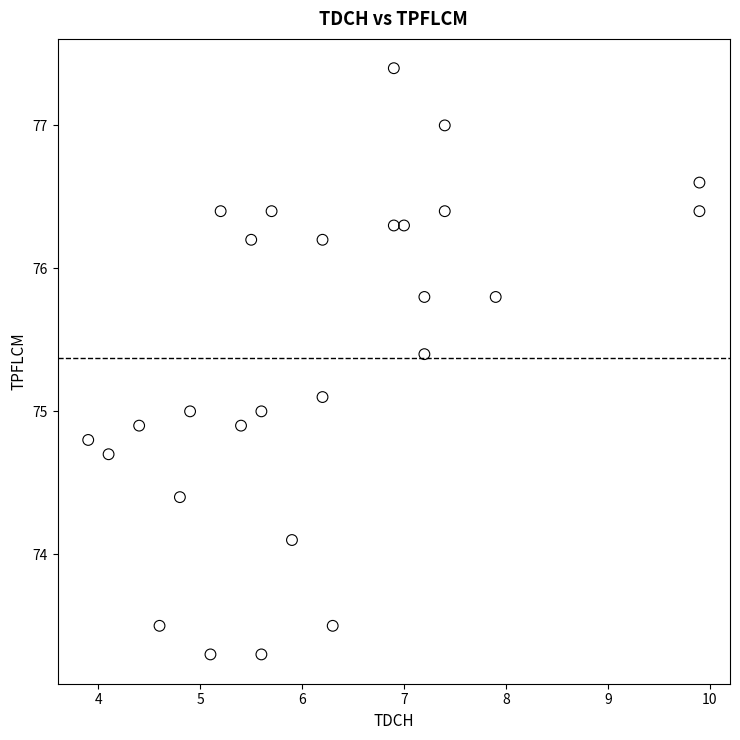

What is the range of X values (max minus min)?

6.0